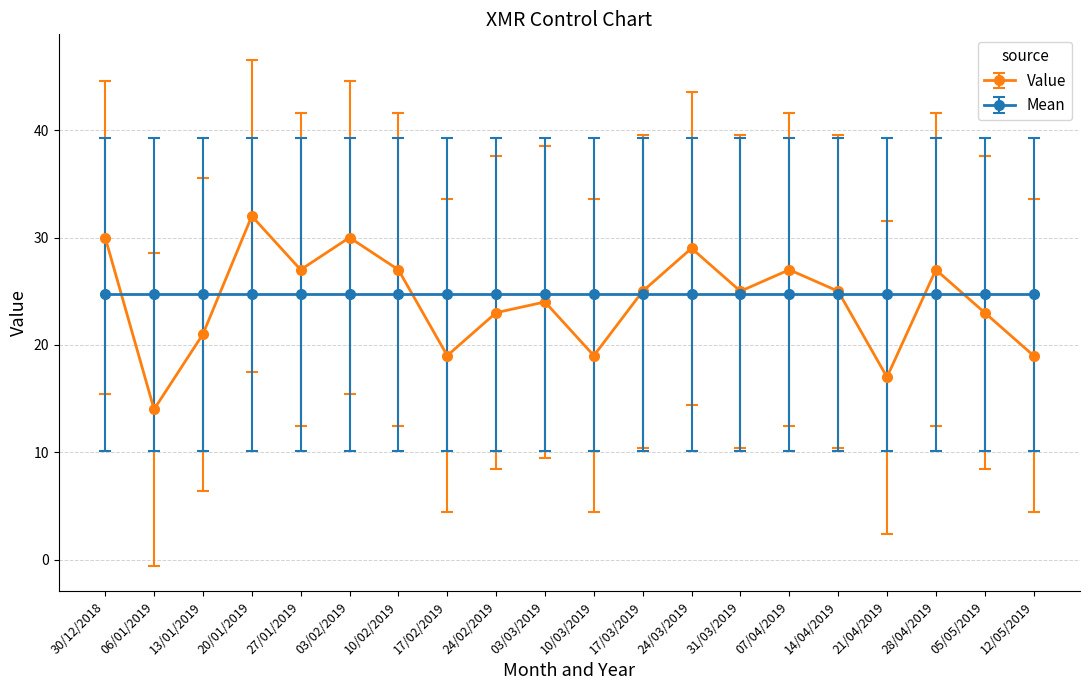

The value of Mean at 03/02/2019 is 38.6. True or false?

False